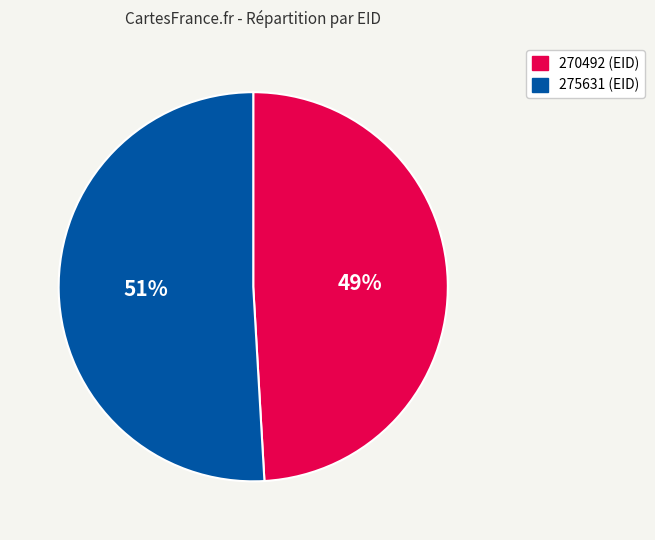

Does any single category account for the majority?

Yes